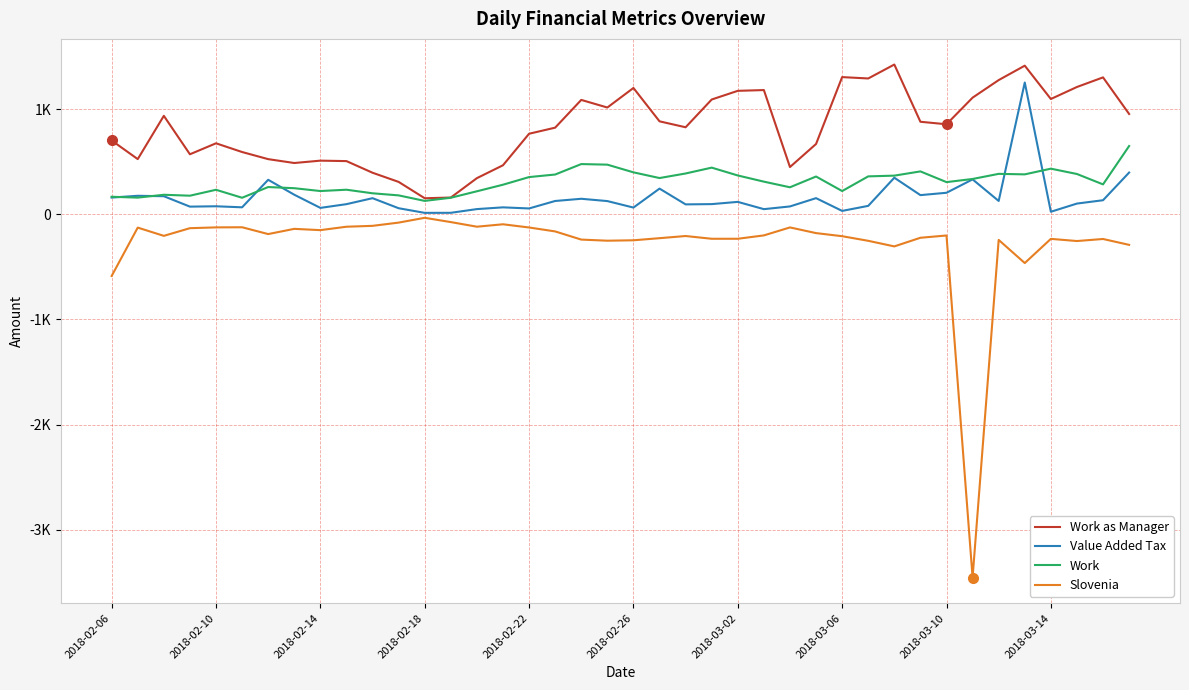

Does the chart display data point markers on the line(s)?

No